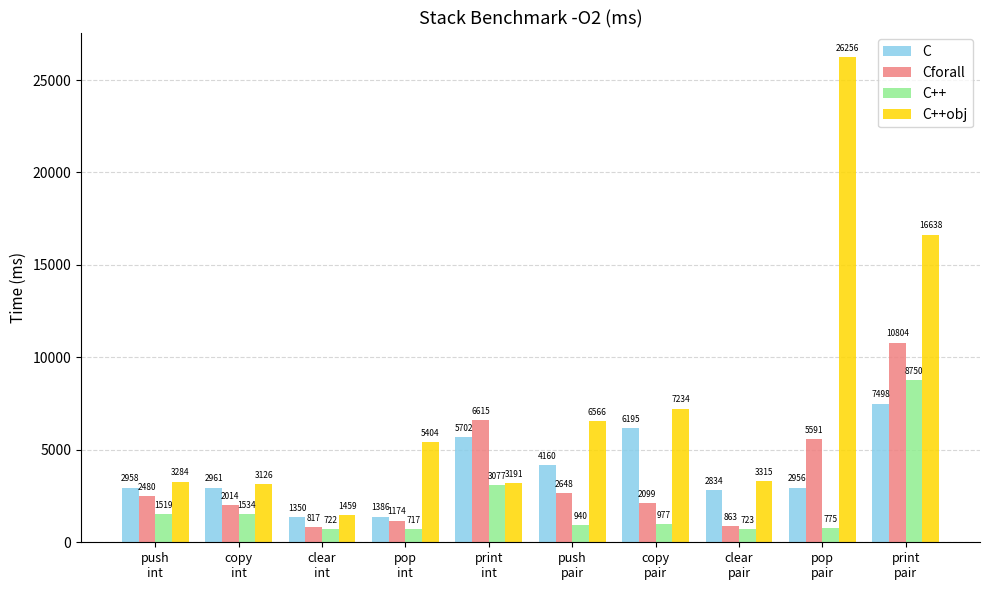

How many groups of bars are there?

10